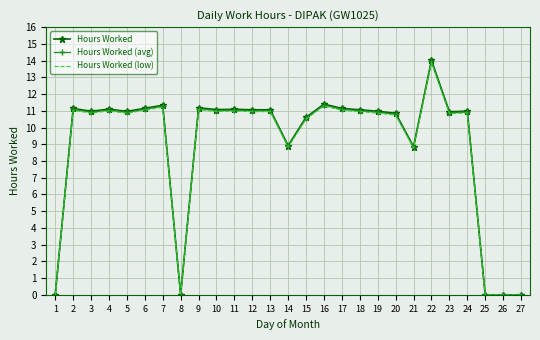

Is the value of Hours Worked (low) at 14 greater than the value of Hours Worked (avg) at 5?

No